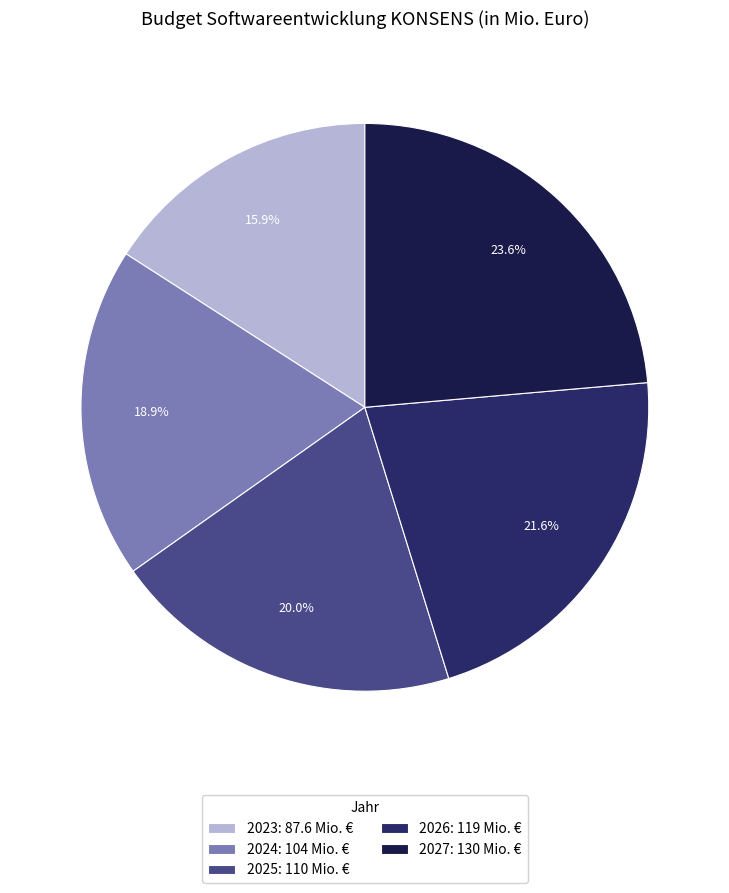

The 2024 slice represents 26% of the pie. True or false?

False